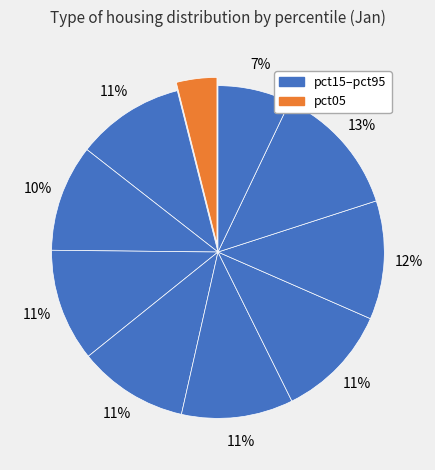

Count the number of slices in the pie.

10